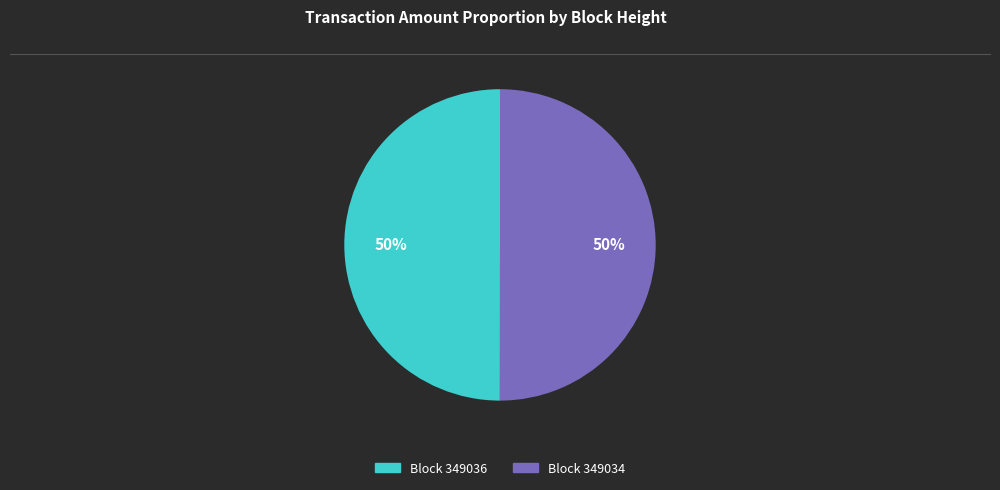

To the nearest percent, what is the average slice percentage?

50%